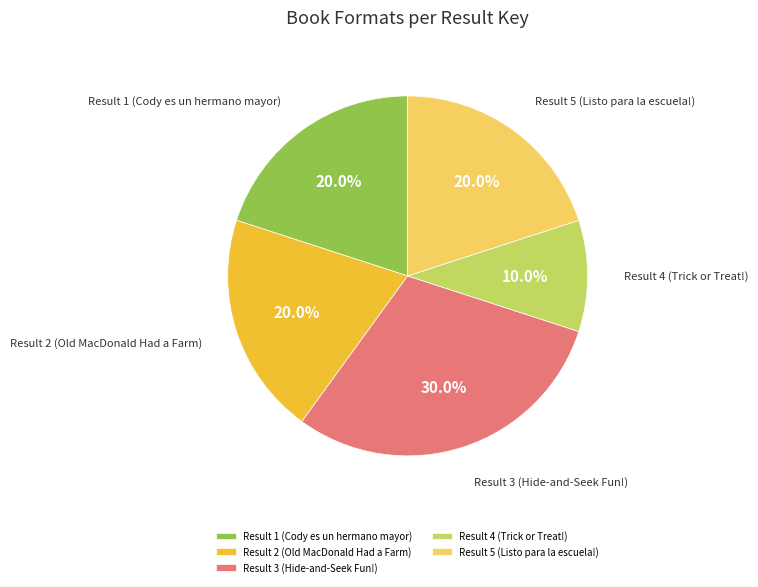

Combined, what portion of the pie is Result 3 (Hide-and-Seek Fun!) and Result 5 (Listo para la escuela!)?

50.0%